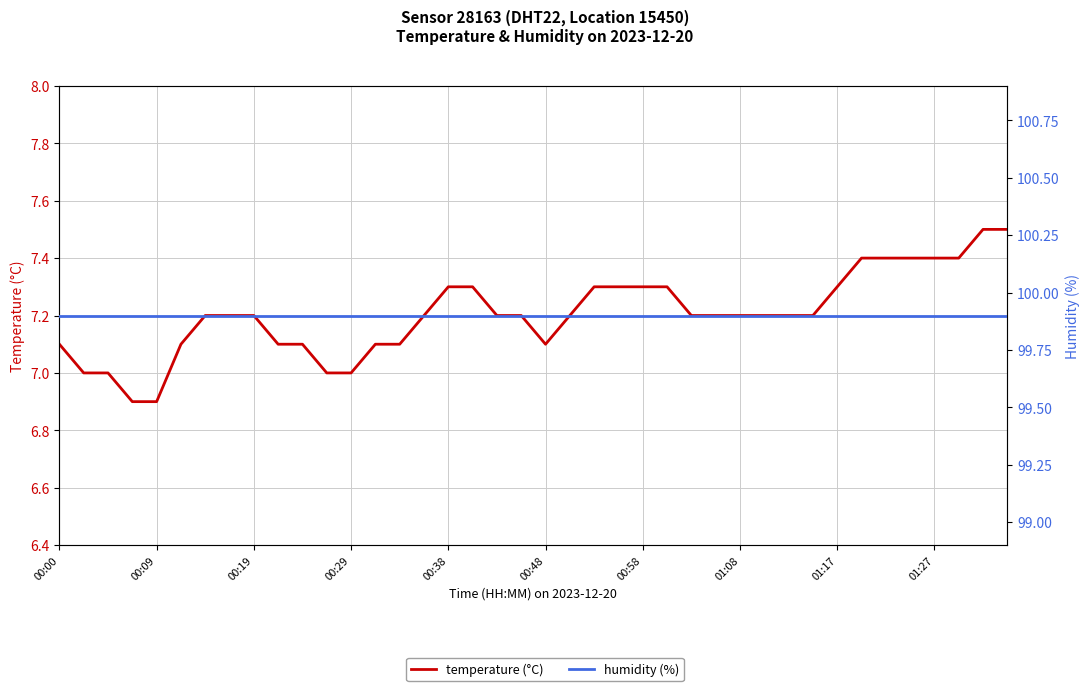

Rank the series by their maximum value, from lowest to highest.

temperature (°C), humidity (%)